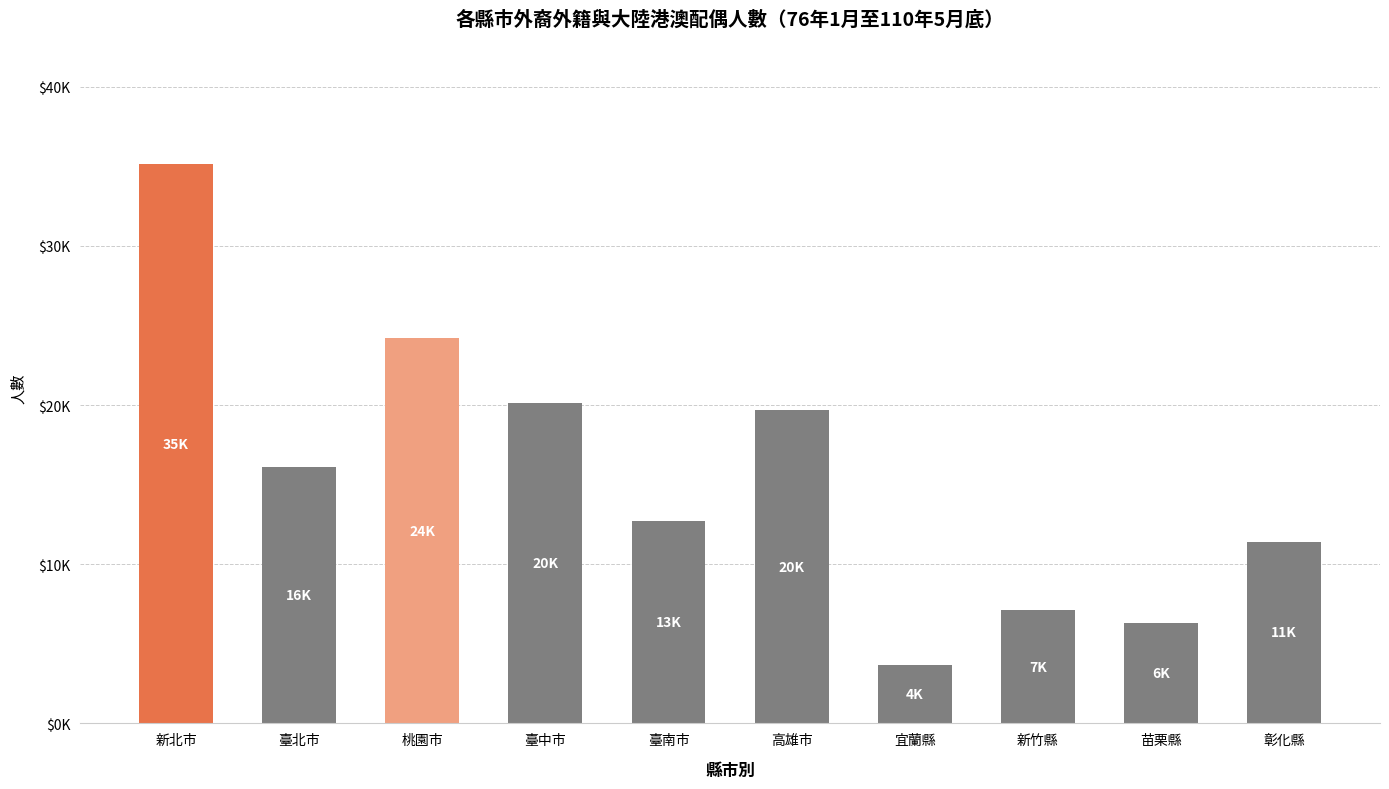

At which label is the value closest to 19420?

高雄市